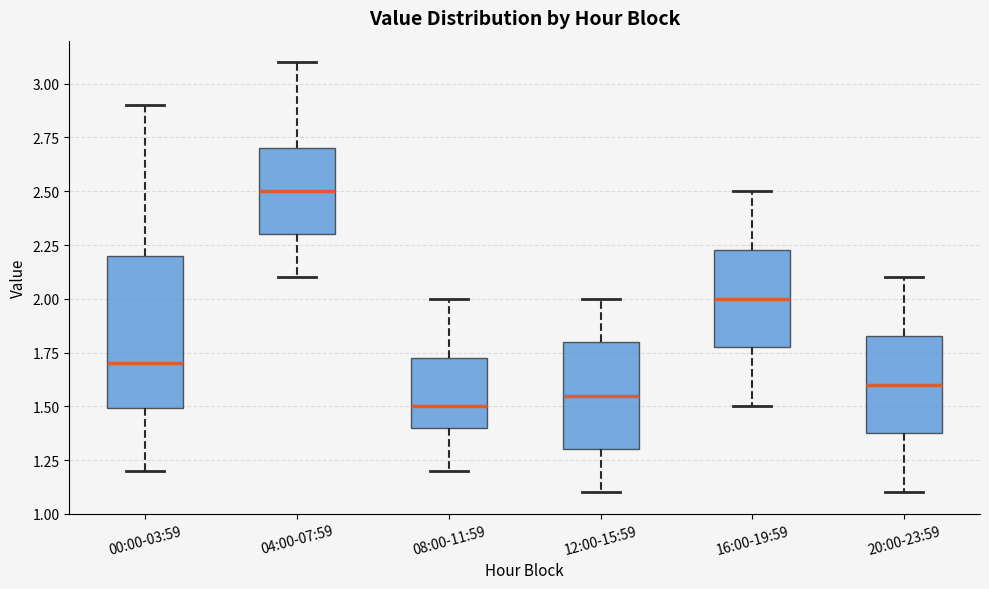

Which box is the tallest, from its lower edge to its upper edge?

00:00-03:59